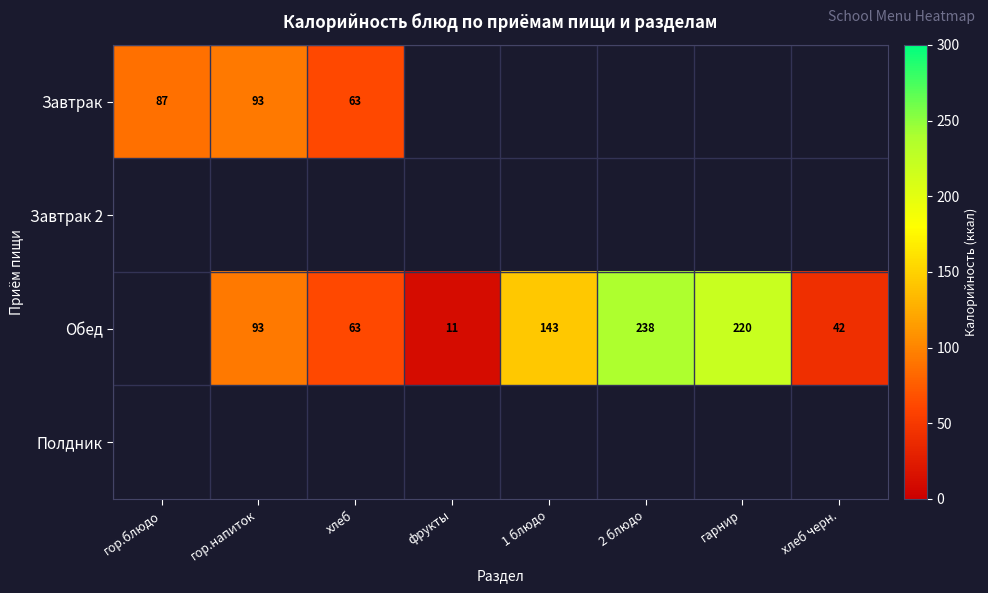

The value of Обед at хлеб is 108. True or false?

False